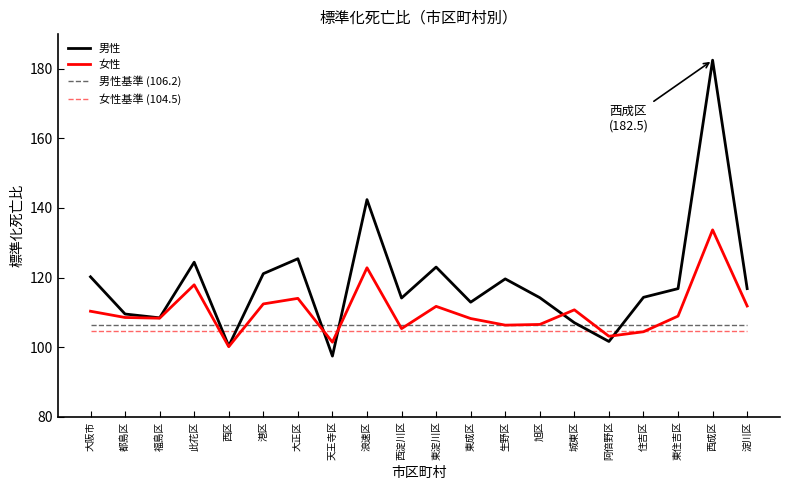

The 男性基準 (106.2) series shows 61.9 at 都島区. True or false?

False